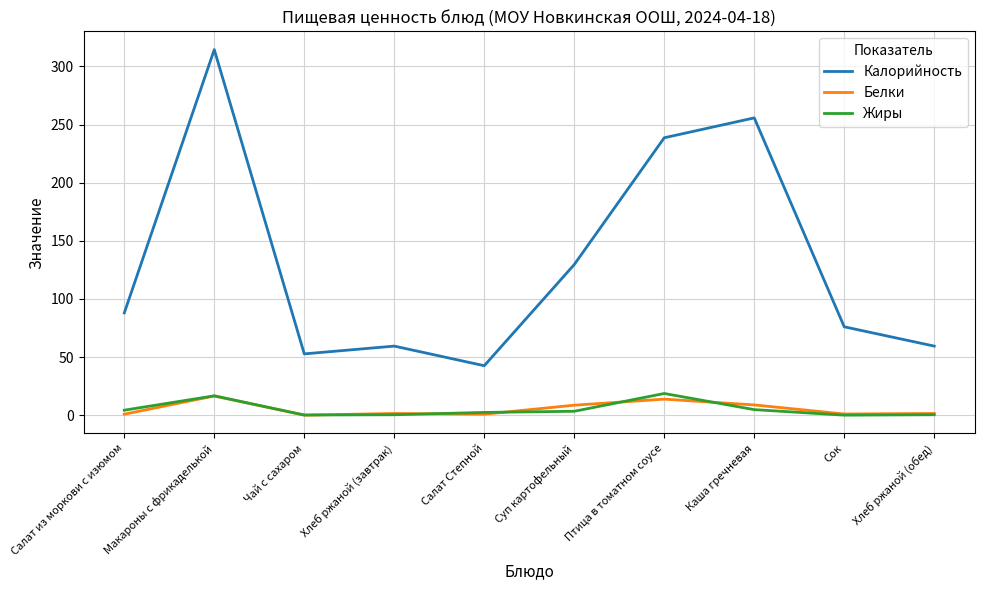

At which label does Калорийность first exceed 87?

Салат из моркови с изюмом